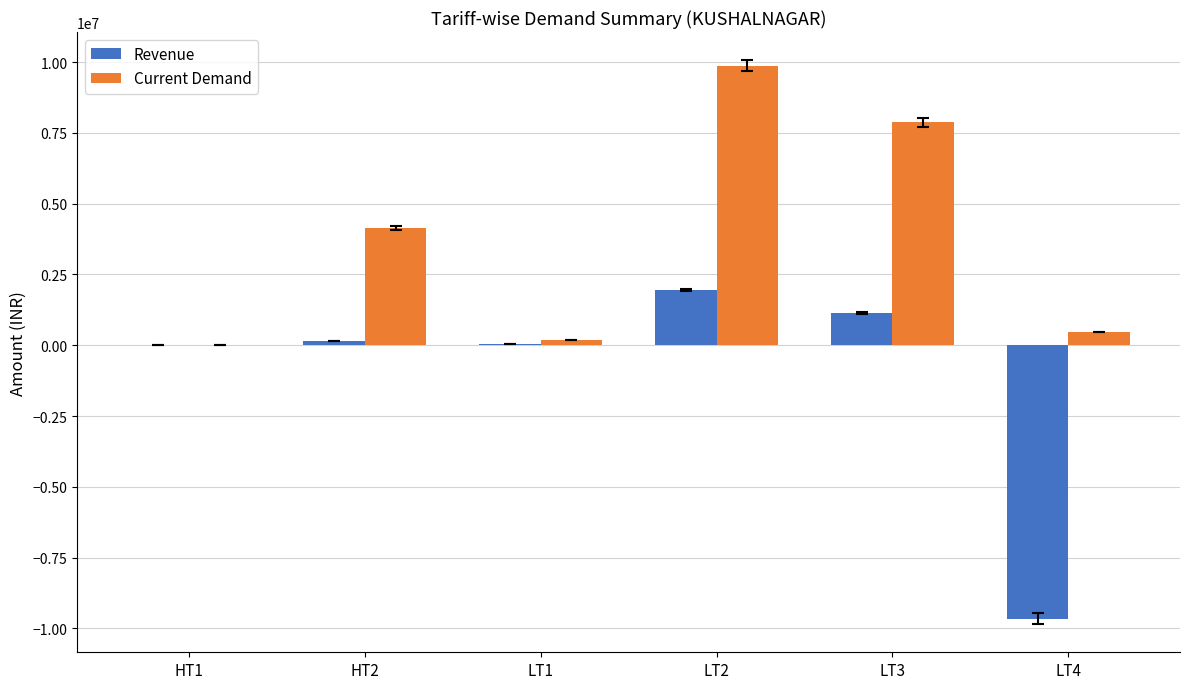

Is the value of Revenue at LT4 greater than the value of Current Demand at LT3?

No